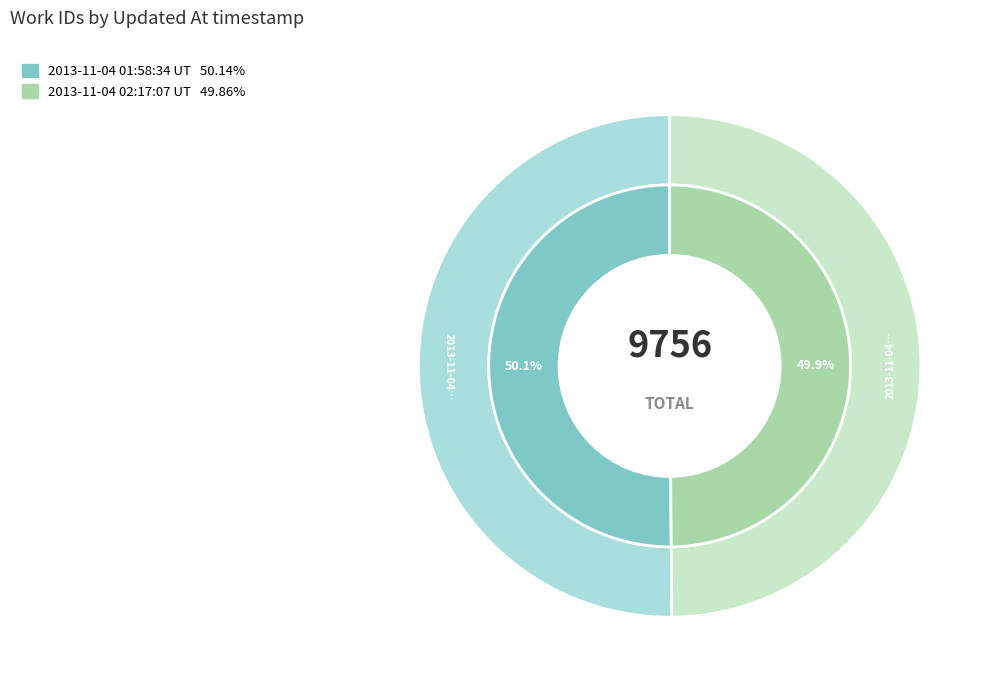

Is 2013-11-04 01:58:34 UTC the majority of the pie?

Yes